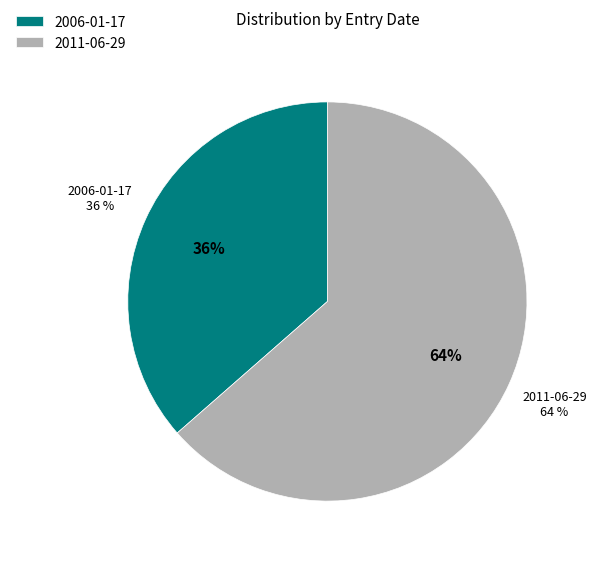

To the nearest percent, what percentage of the pie is 2011-06-29?

64%